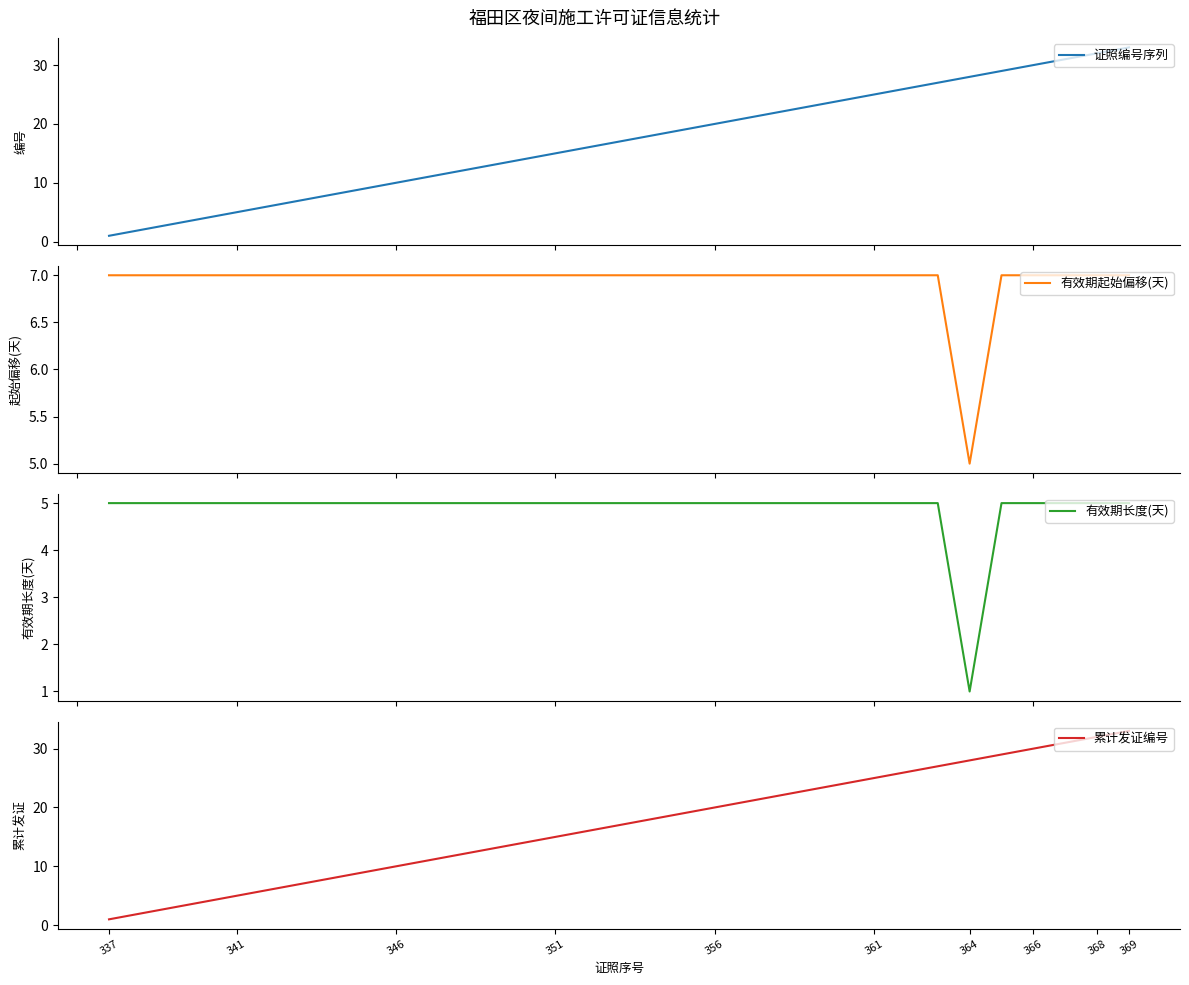

Which series has the largest range (max minus min)?

证照编号序列